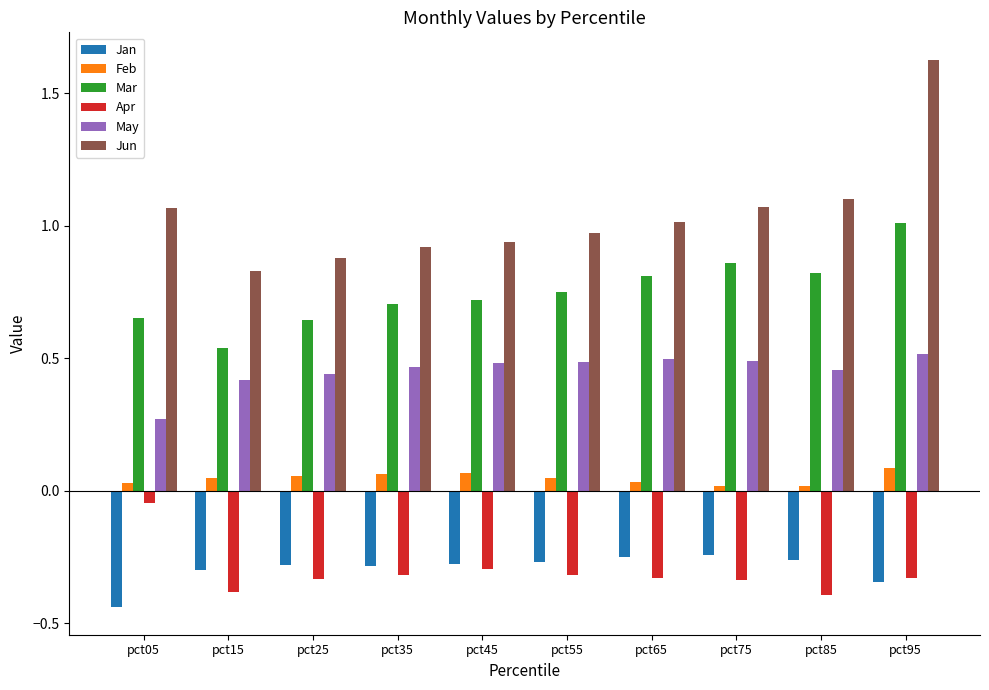

Which series has the widest spread of values?

Jun